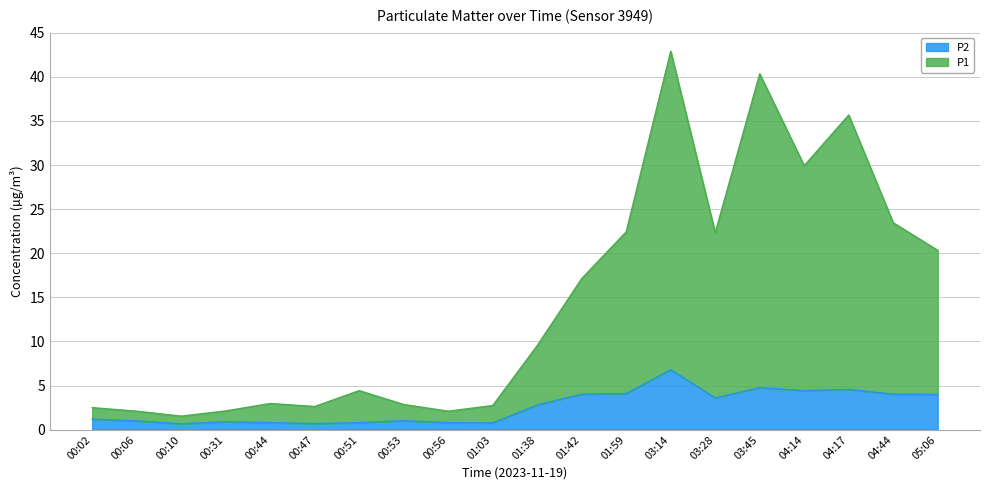

Reading left to right, transcribe all the data shown in this chart.

P1: 00:02=2.5	00:06=2.1	00:10=1.5	00:31=2.1	00:44=3.0	00:47=2.6	00:51=4.4	00:53=2.9	00:56=2.1	01:03=2.7	01:38=9.5	01:42=17.1	01:59=22.4	03:14=42.9	03:28=22.3	03:45=40.3	04:14=29.9	04:17=35.7	04:44=23.5	05:06=20.3
P2: 00:02=1.2	00:06=1.0	00:10=0.7	00:31=0.9	00:44=0.8	00:47=0.7	00:51=0.8	00:53=1.0	00:56=0.8	01:03=0.8	01:38=2.8	01:42=4.0	01:59=4.1	03:14=6.8	03:28=3.6	03:45=4.8	04:14=4.4	04:17=4.6	04:44=4.0	05:06=4.0